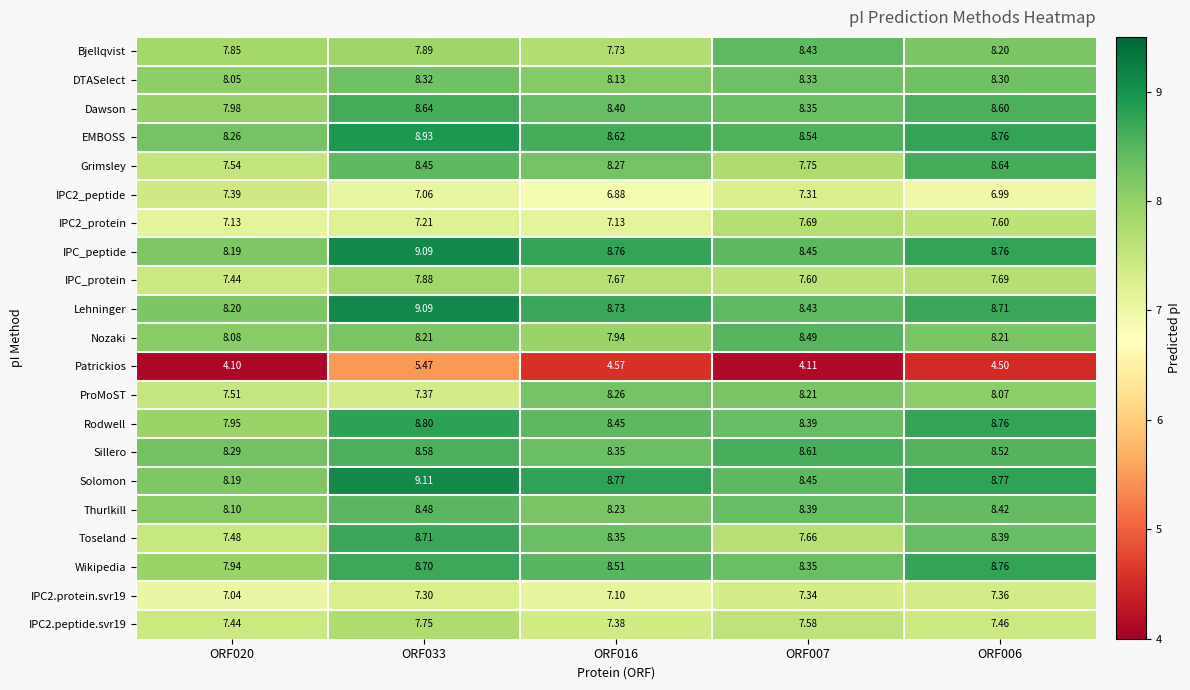

Which series has the largest total across all categories?

Solomon